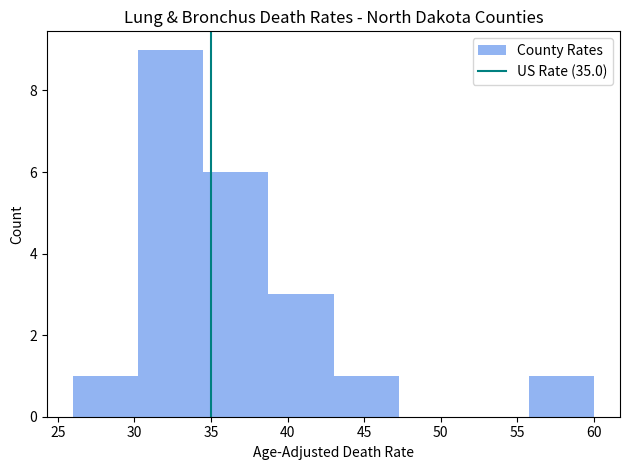

Reading left to right, list every bar in this chart as the range it spans on the x-axis followed by its height. Neither the bar edges nor the heights are printed on the chart, so give them approximately, as read against the axes.

26.00 to 30.25: 1
30.25 to 34.50: 9
34.50 to 38.75: 6
38.75 to 43.00: 3
43.00 to 47.25: 1
47.25 to 51.50: 0
51.50 to 55.75: 0
55.75 to 60.00: 1